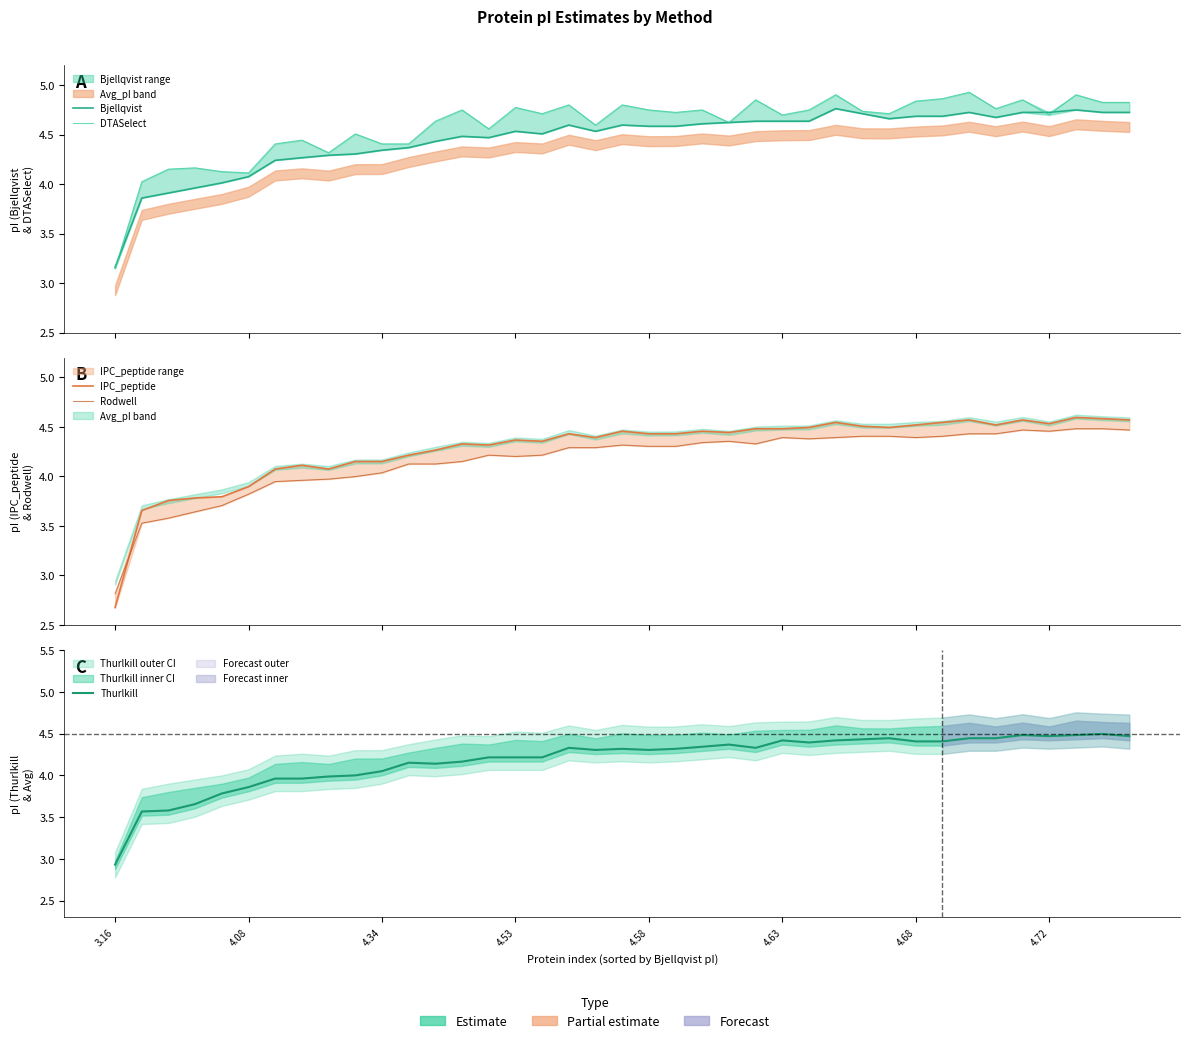

What is the value of the DTASelect point at the 6th from the left?

4.1